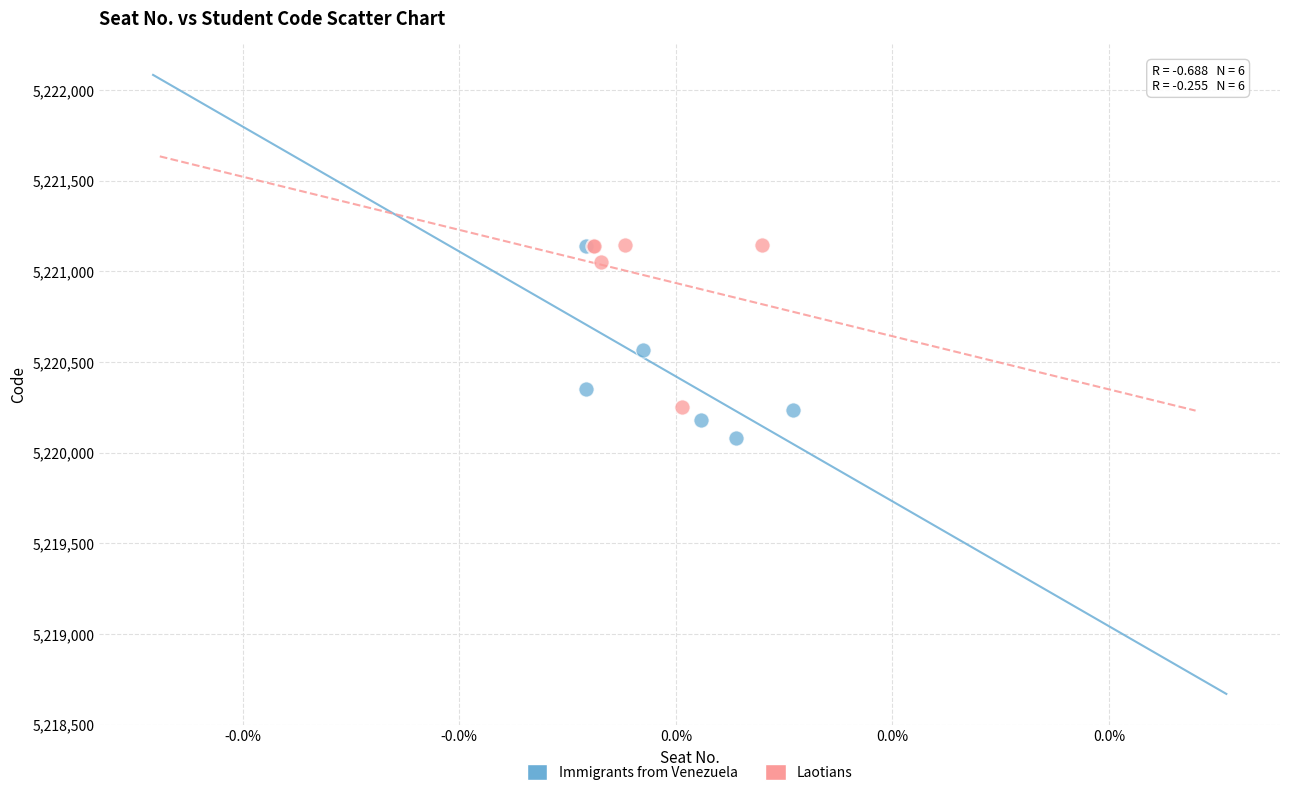

Which series contains the lowest Y value?

Immigrants from Venezuela